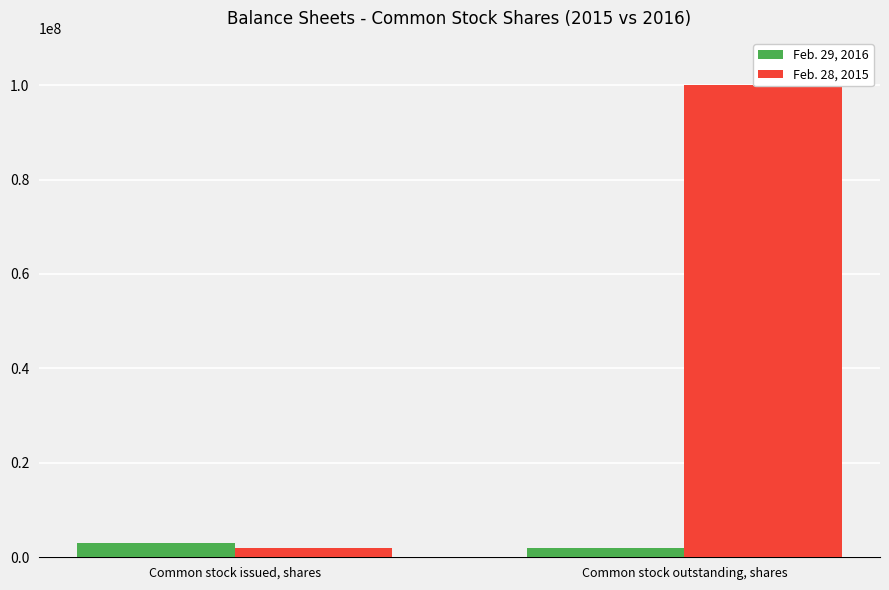

What is the value of the Feb. 28, 2015 bar at the 2nd from the left?

100000000